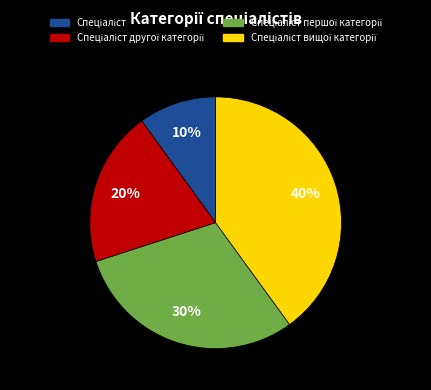

Is there a majority slice in this chart?

No